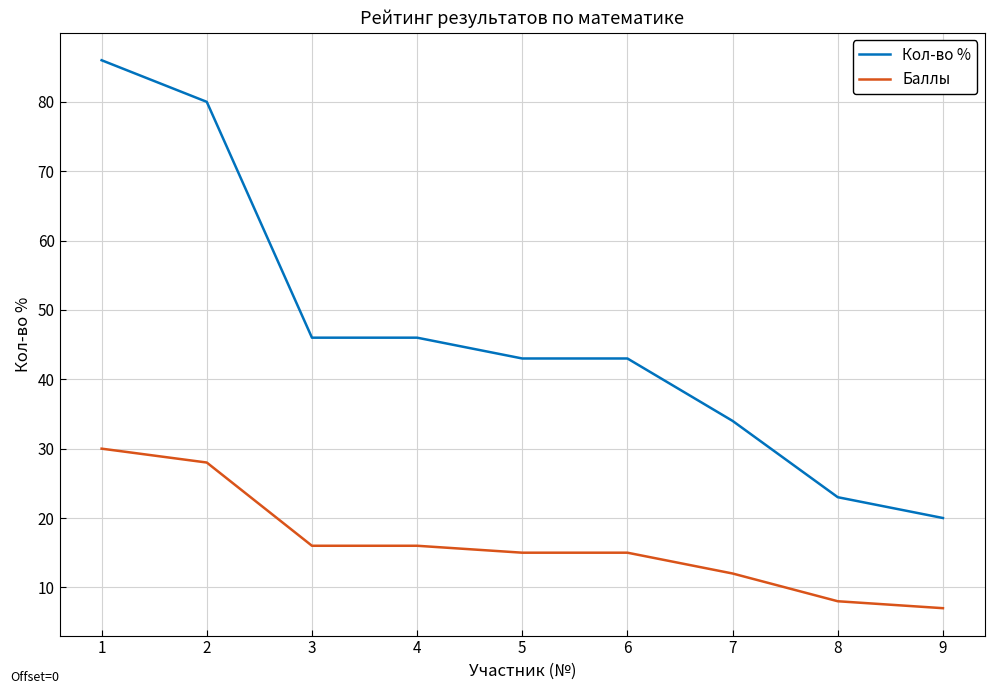

What is the difference between the highest and lowest values at 1?

56